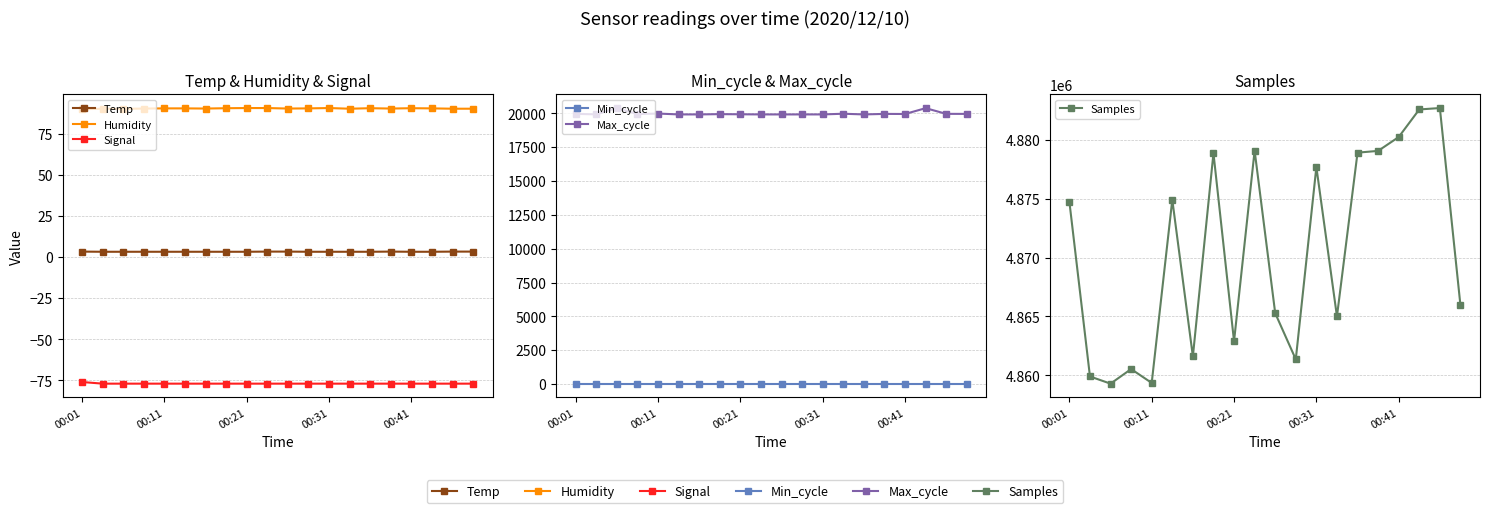

Rank the series at 7 from lowest to highest value.

Signal, Temp, Min_cycle, Humidity, Max_cycle, Samples